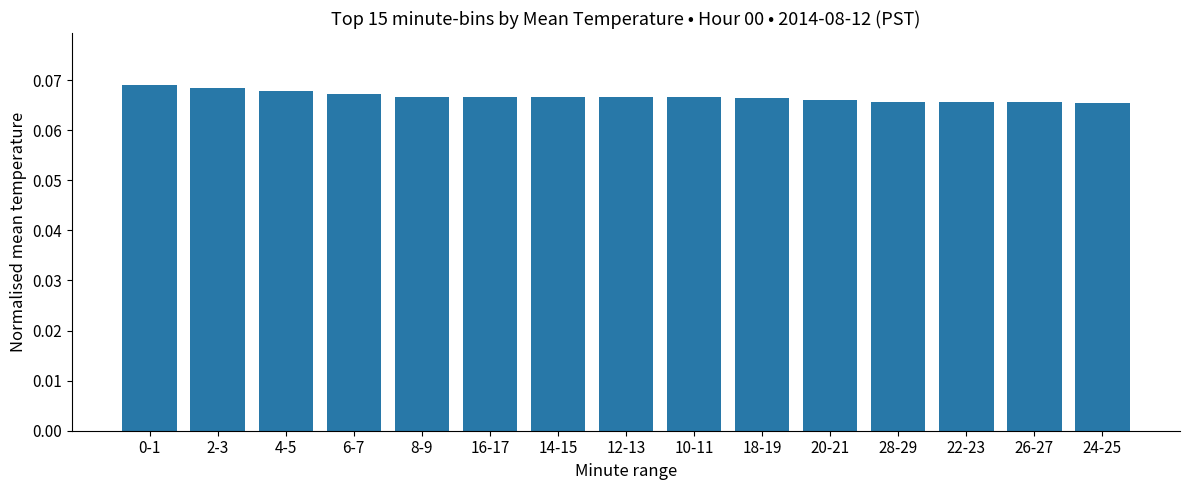

What position from the left is 10-11?

9